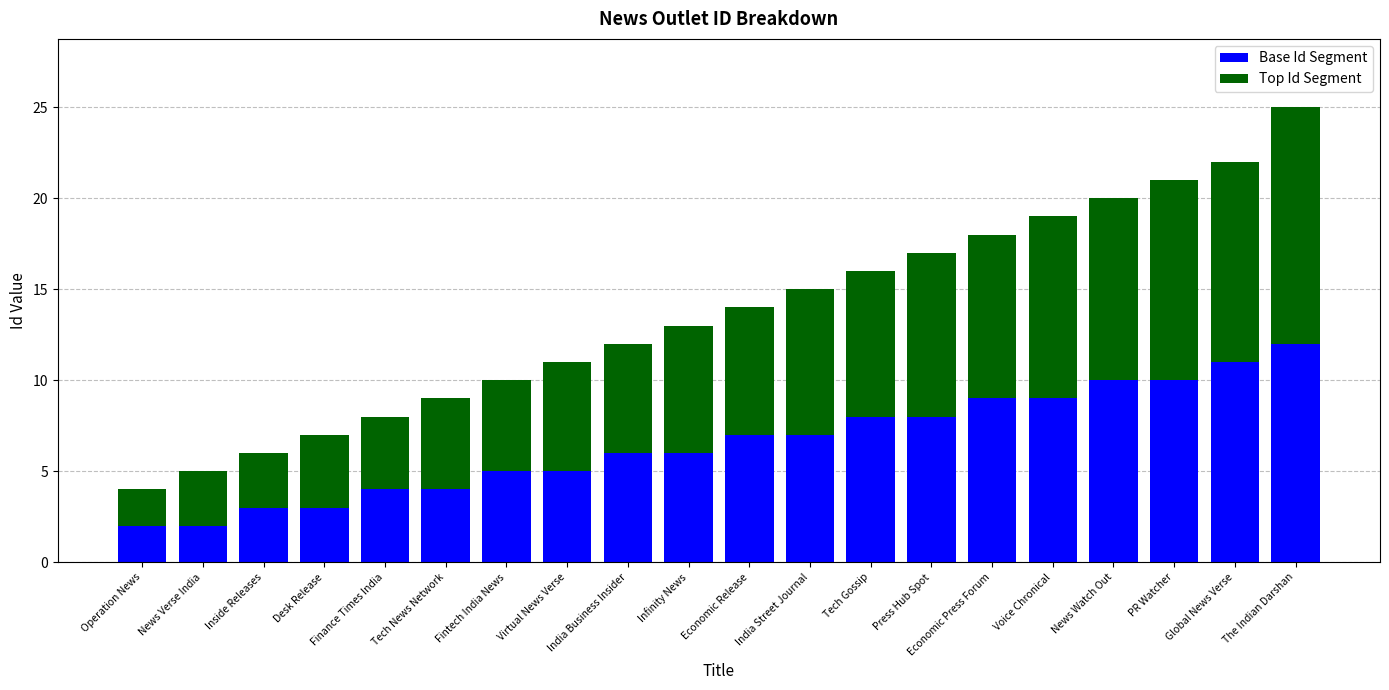

Which category has the highest value in the Base Id Segment series?

The Indian Darshan